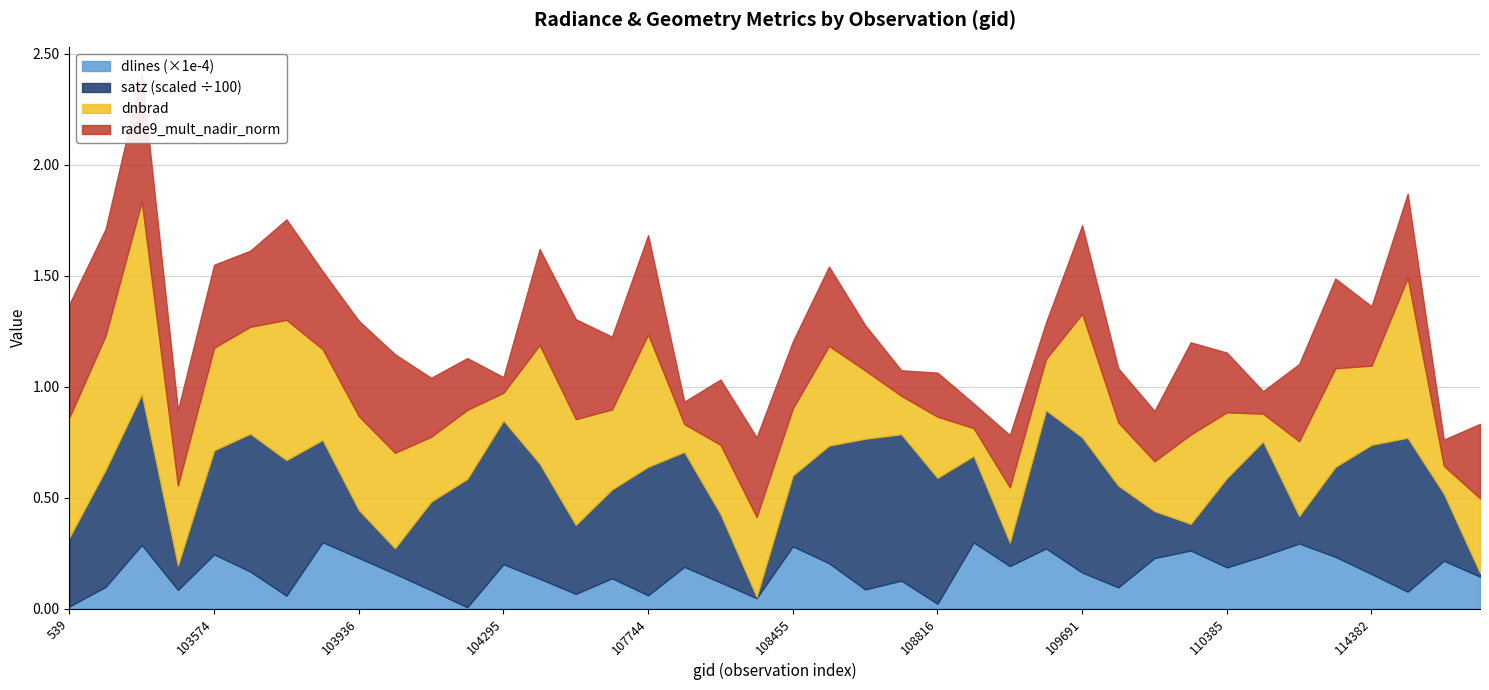

At which category is the sum across all series the highest?

103818